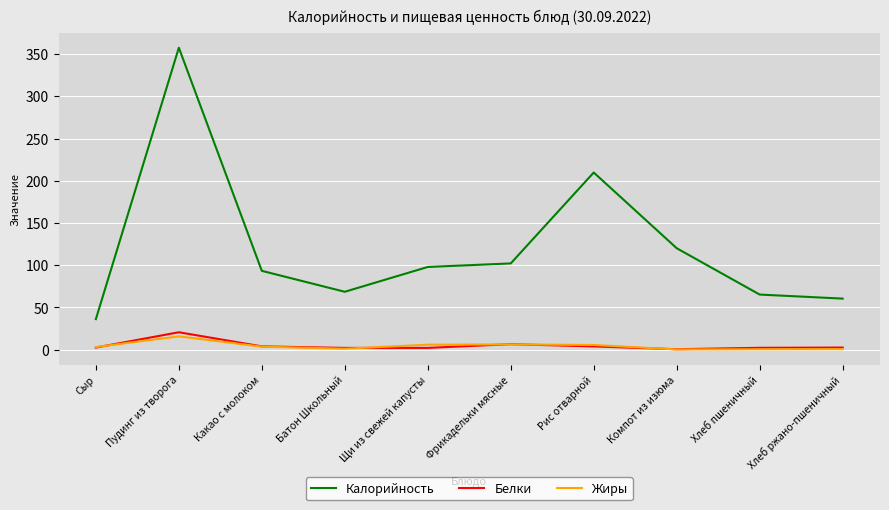

True or false: Жиры and Калорийность intersect in this chart.

False